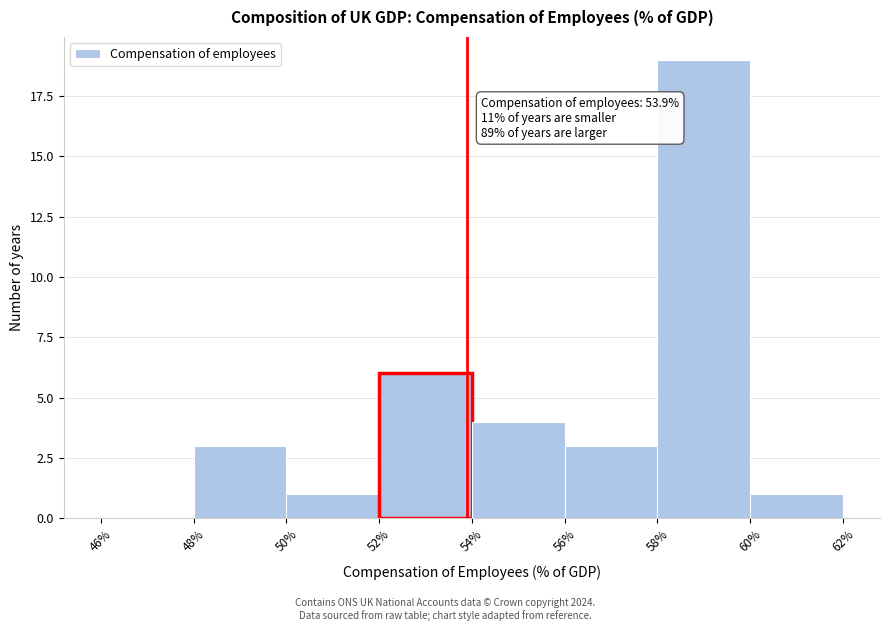

Which range on the x-axis has the tallest bar?

58% to 60%